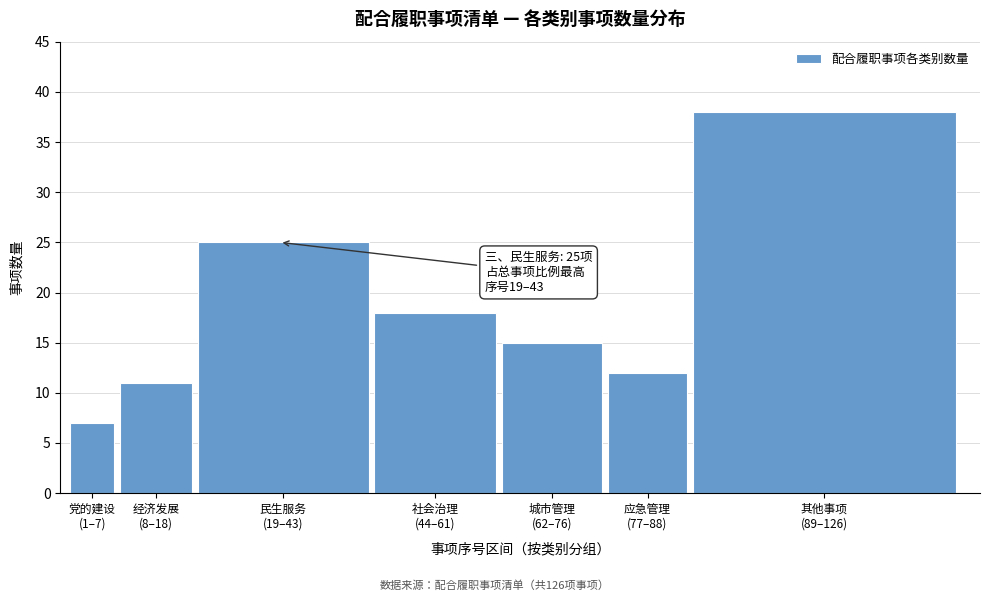

Reading left to right, list all the values displayed in this chart.

7	11	25	18	15	12	38